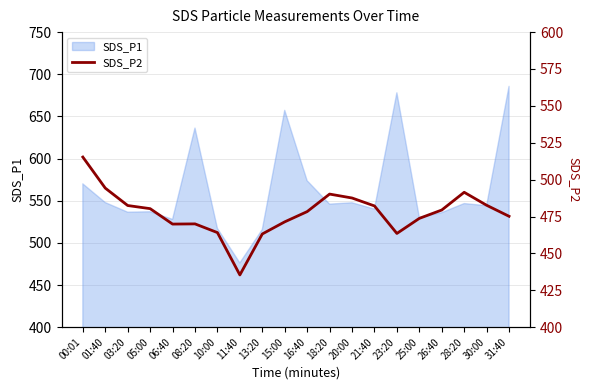

True or false: SDS_P1 has a value of 515.8 at 13:20.

True